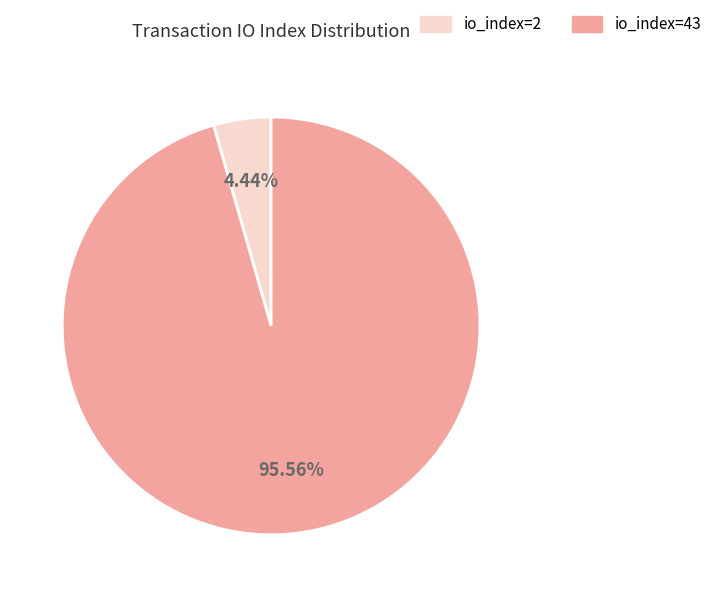

Is io_index=43 the majority of the pie?

Yes